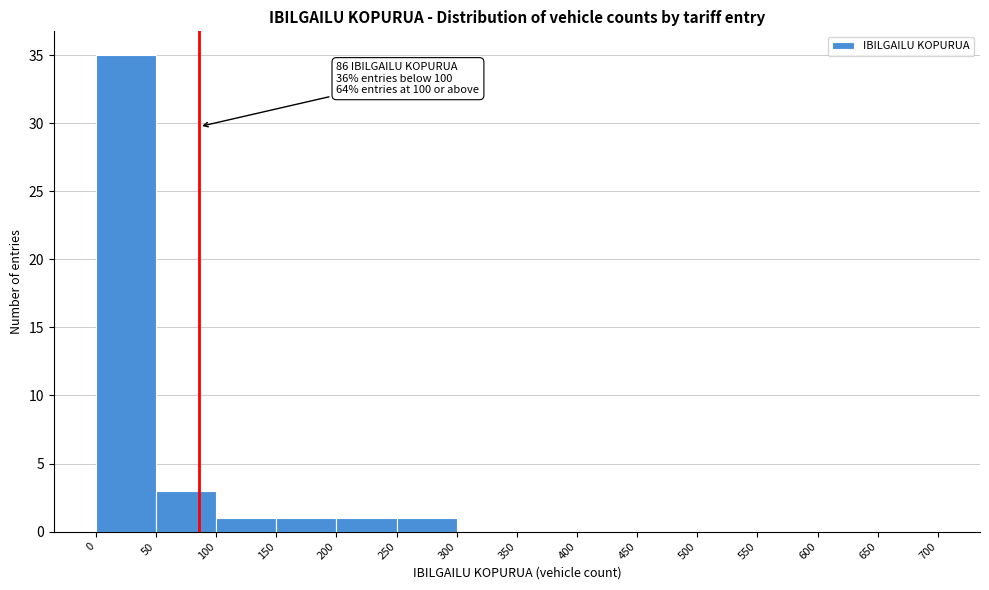

Which range on the x-axis has the tallest bar?

0 to 50